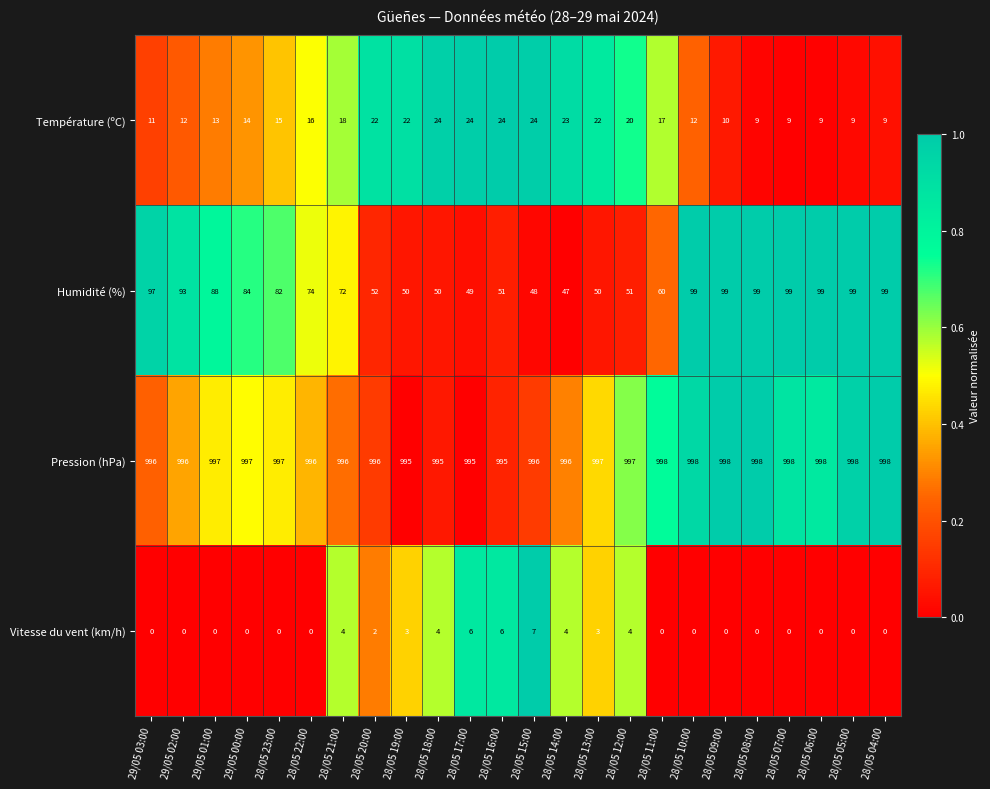

What is the sum of the Pression (hPa) values at 28/05 15:00 and 28/05 17:00?

1991